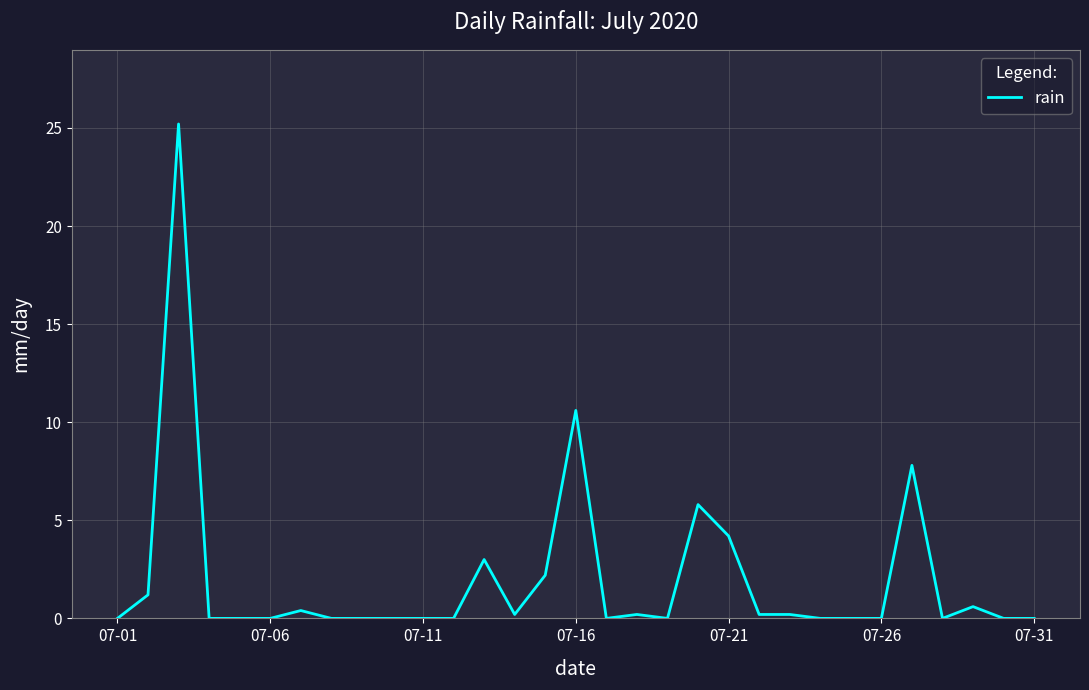

True or false: there are more than 1 points higher than both neighbors.

True